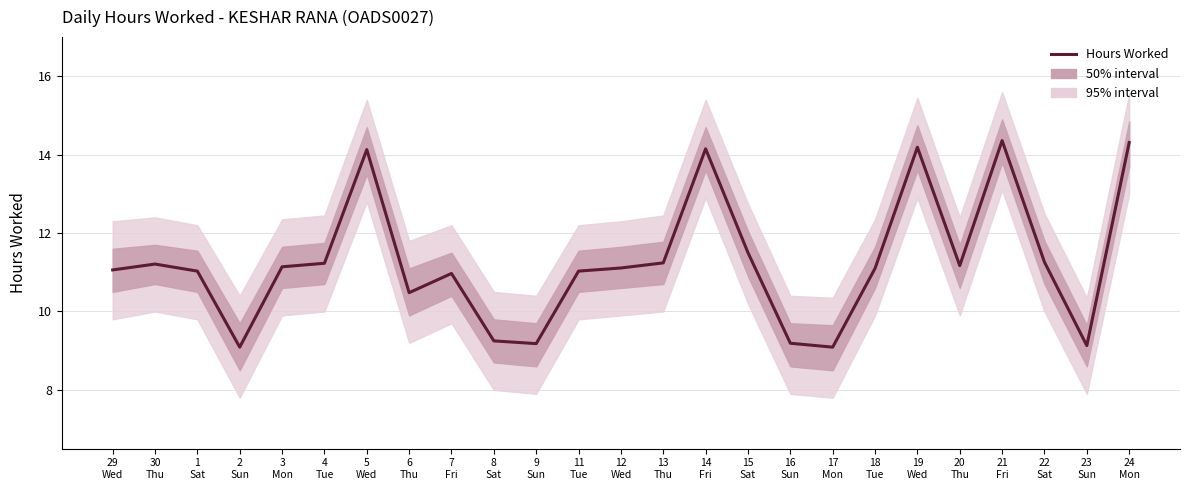

Reading left to right, extract all data points from this chart.

11.1	11.2	11.0	9.1	11.1	11.2	14.1	10.5	11.0	9.2	9.2	11.0	11.1	11.2	14.2	11.5	9.2	9.1	11.1	14.2	11.2	14.4	11.3	9.1	14.3